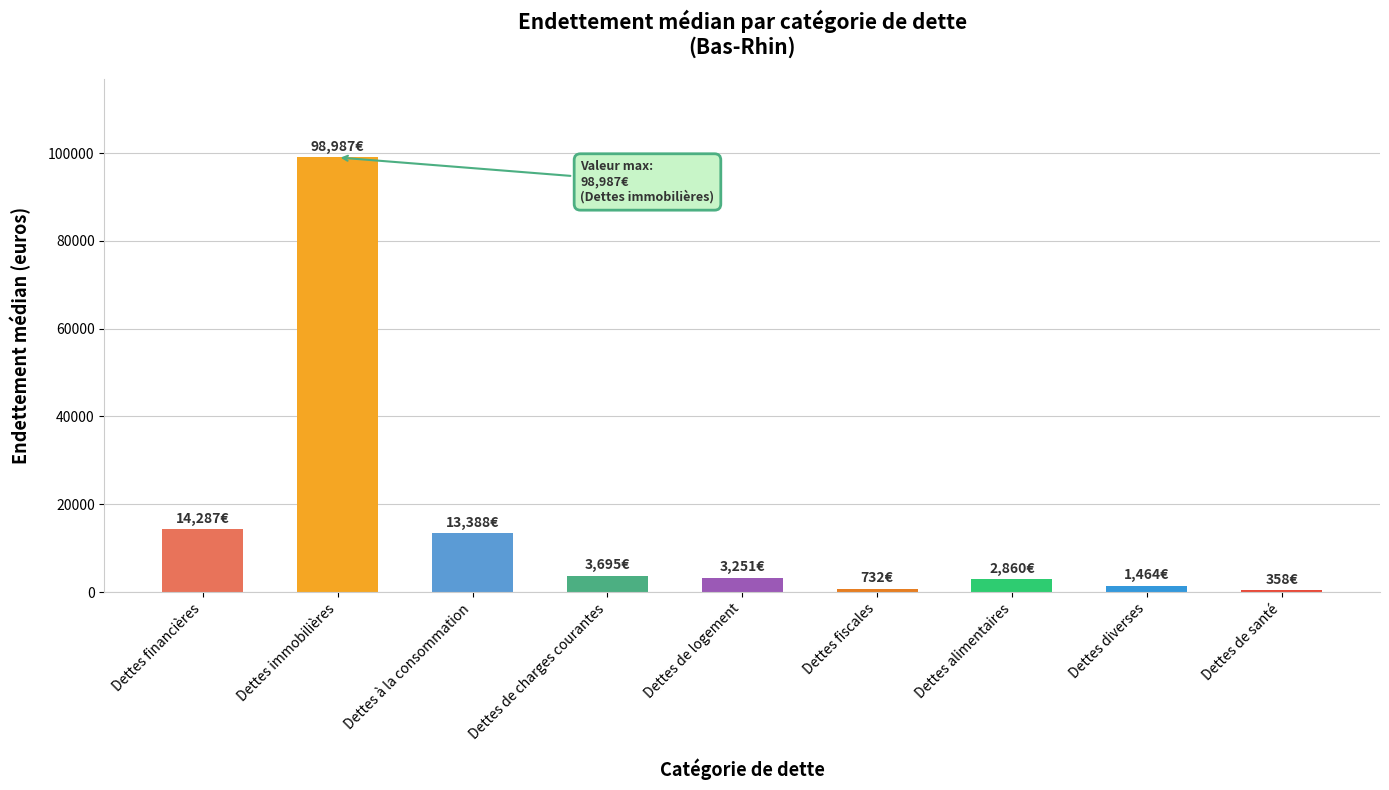

The value at Dettes à la consommation is 13388.0. True or false?

True